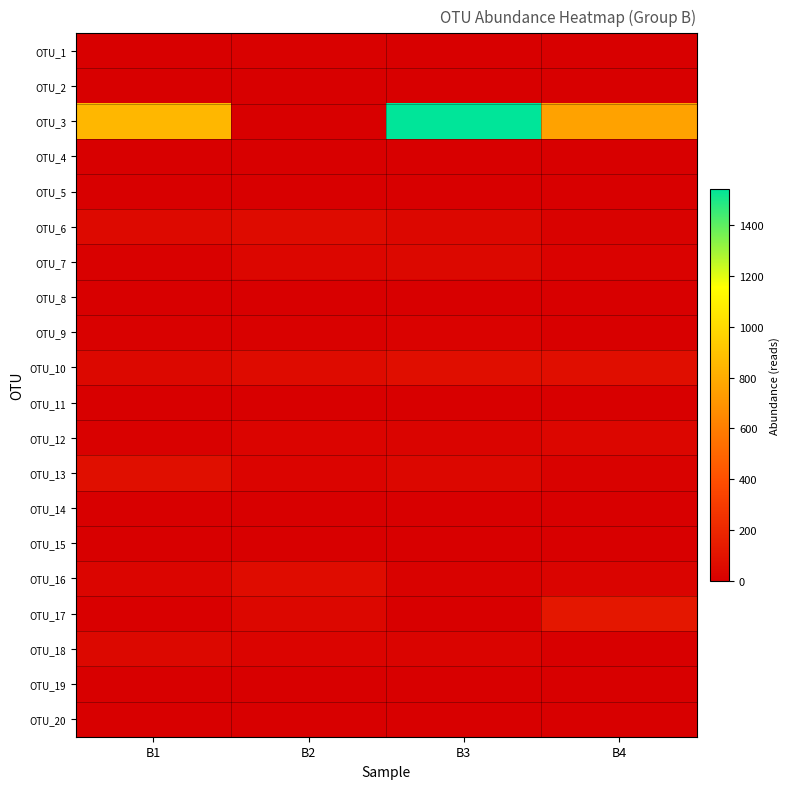

Count the number of categories in the chart.

4